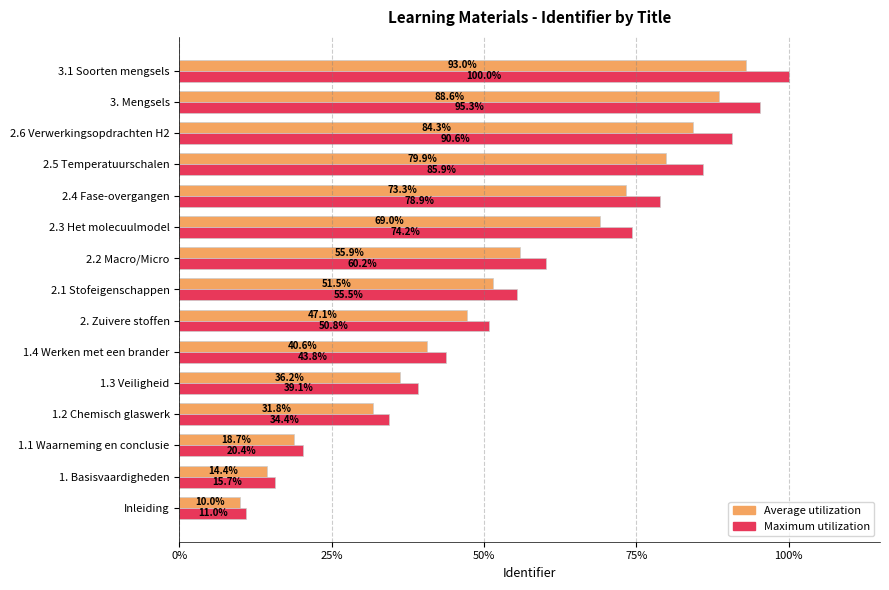

What is the approximate value of Maximum utilization at 2.3 Het molecuulmodel?

74.2